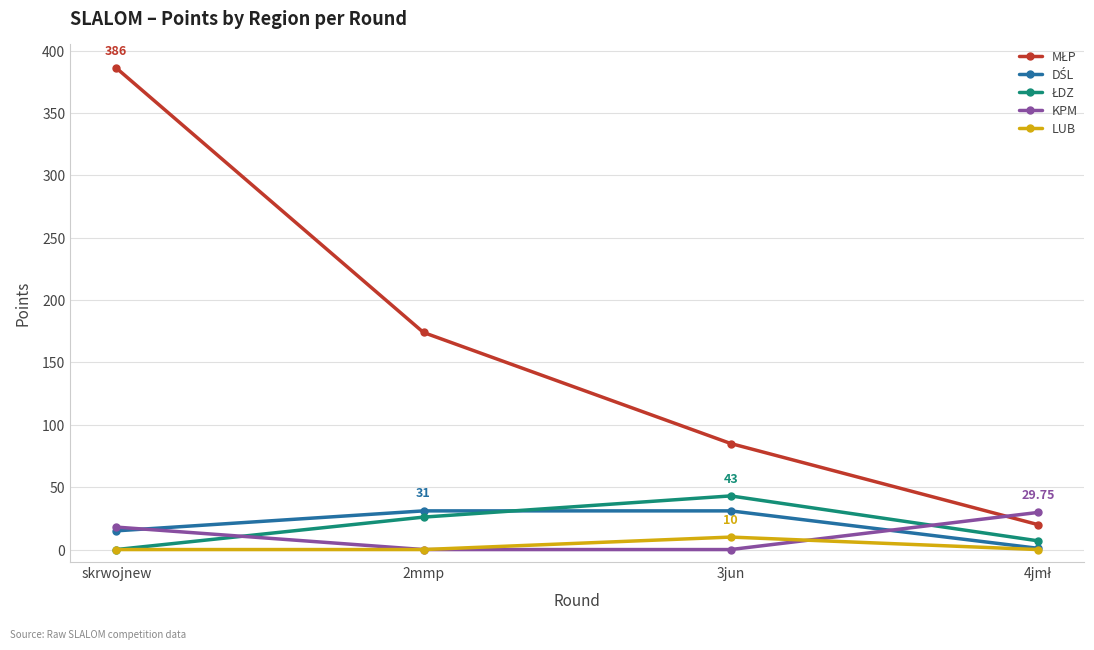

What is the difference between the highest and lowest values at skrwojnew?

386.0